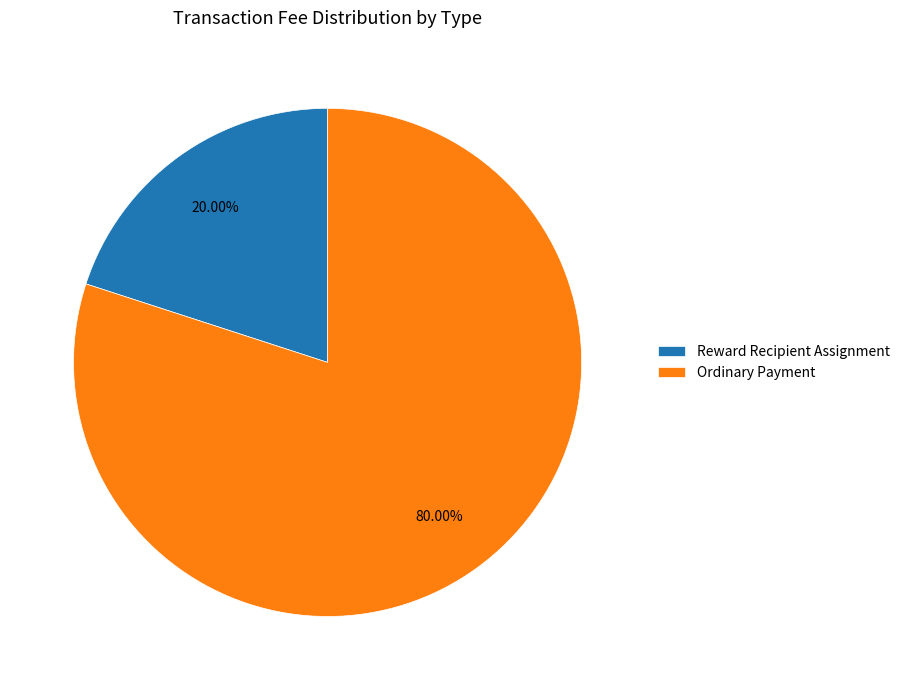

Which slice is the largest?

Ordinary Payment